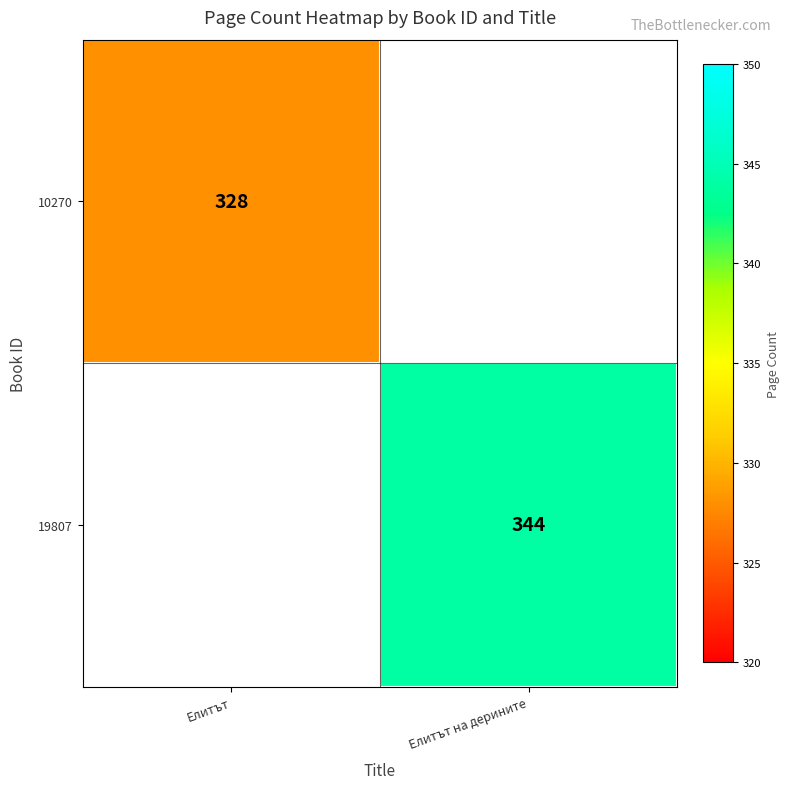

Is the value of 10270 at Елитът greater than the value of 19807 at Елитът на дерините?

No